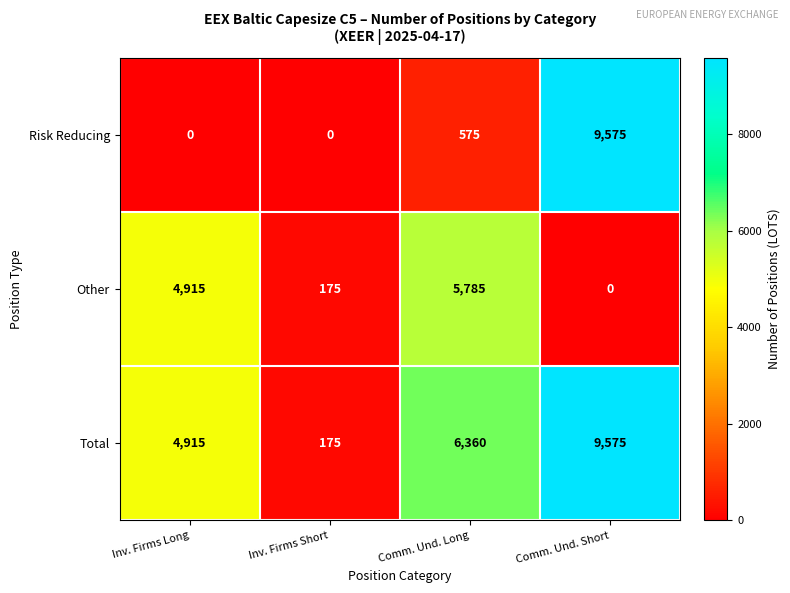

How many data points does each series have?

4